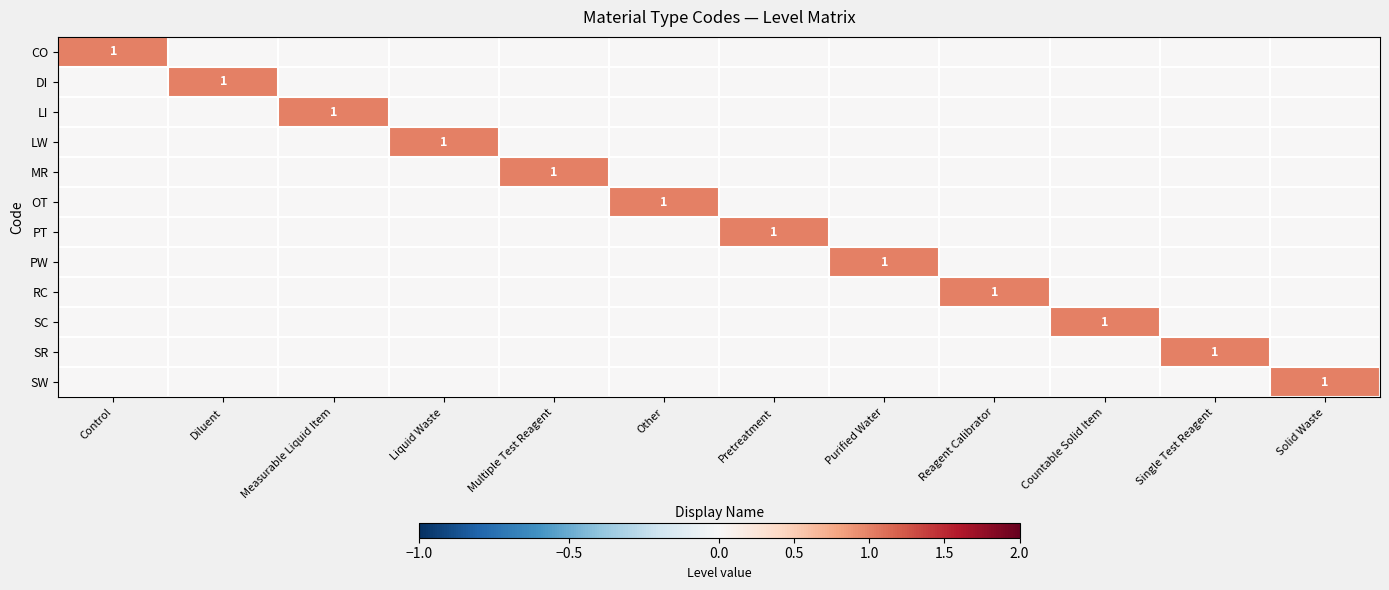

True or false: OT has a value of 2 at Other.

False